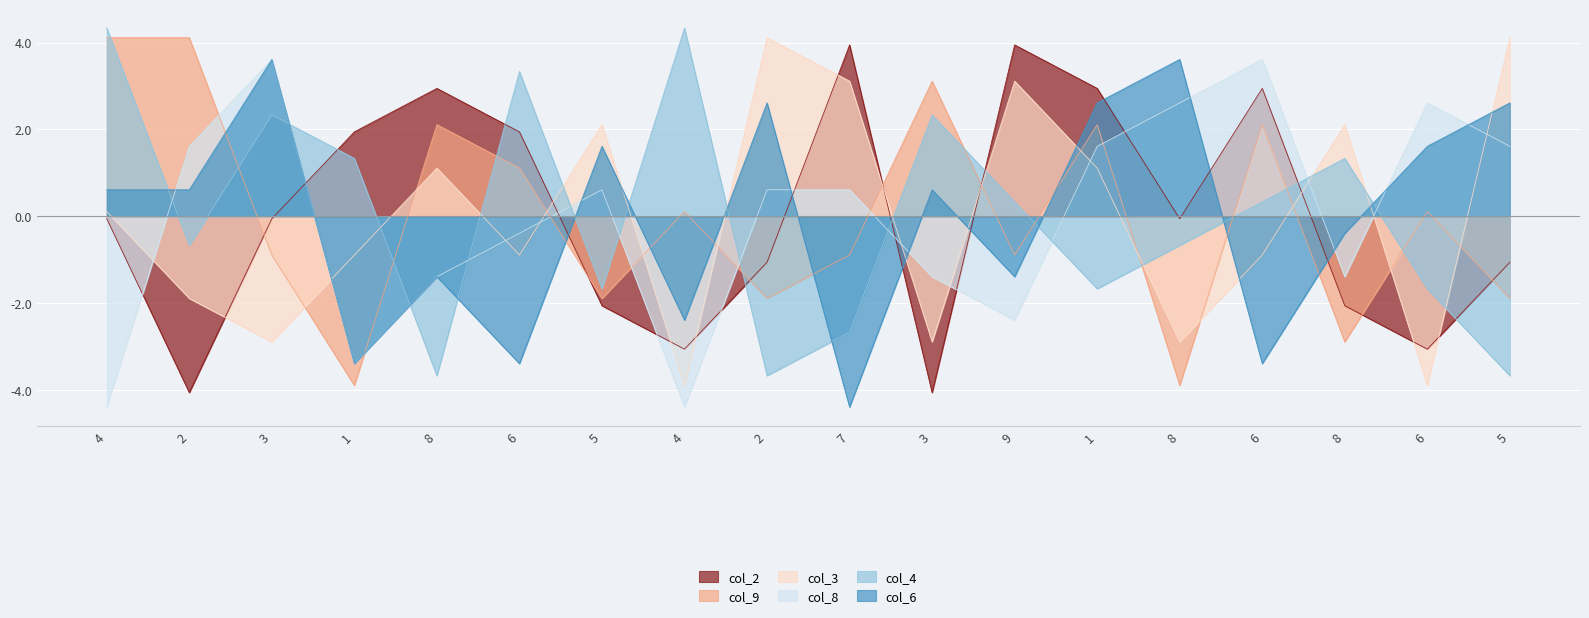

Where is the first local maximum for col_8?

3